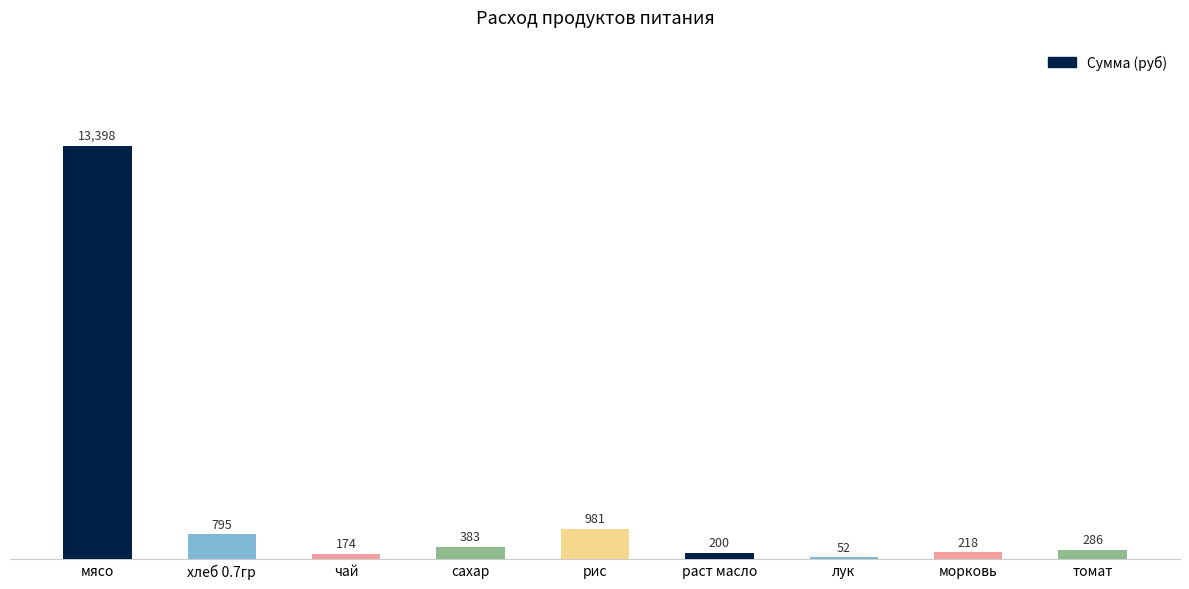

How many categories are shown in the chart?

9